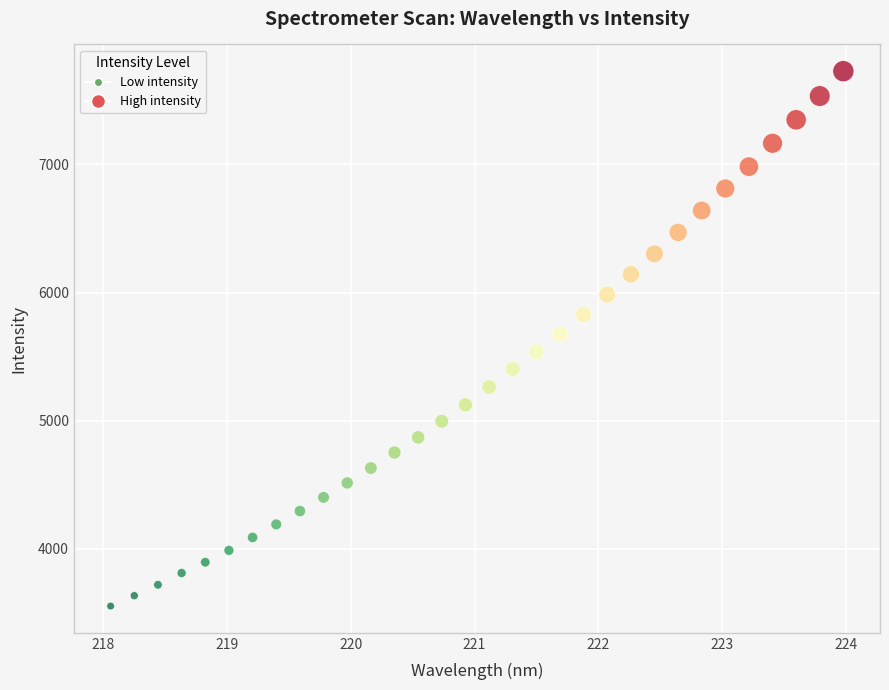

What is the range of X values (max minus min)?

5.9